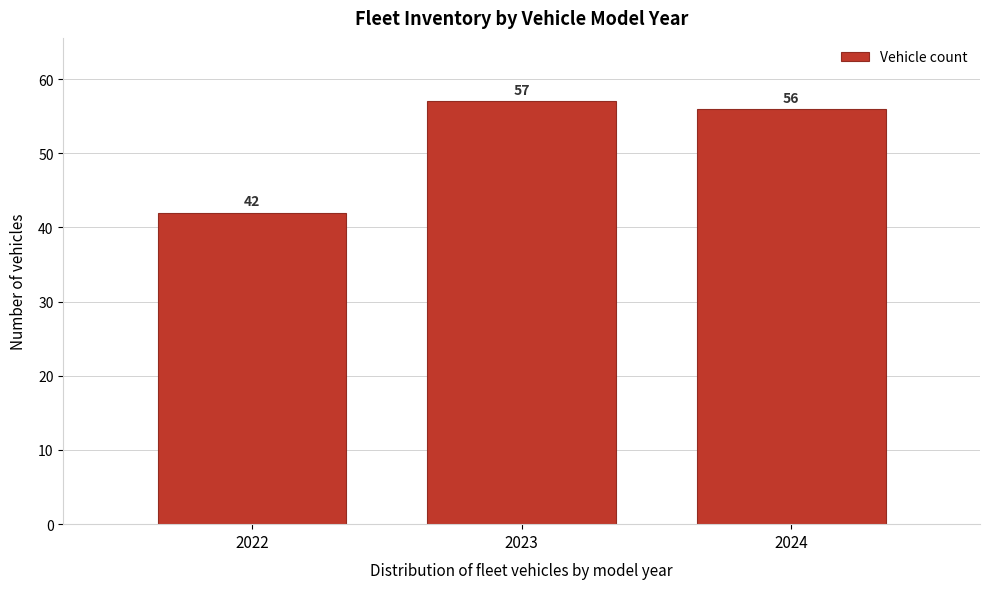

Reading left to right, extract all data points from this chart.

2022=42	2023=57	2024=56